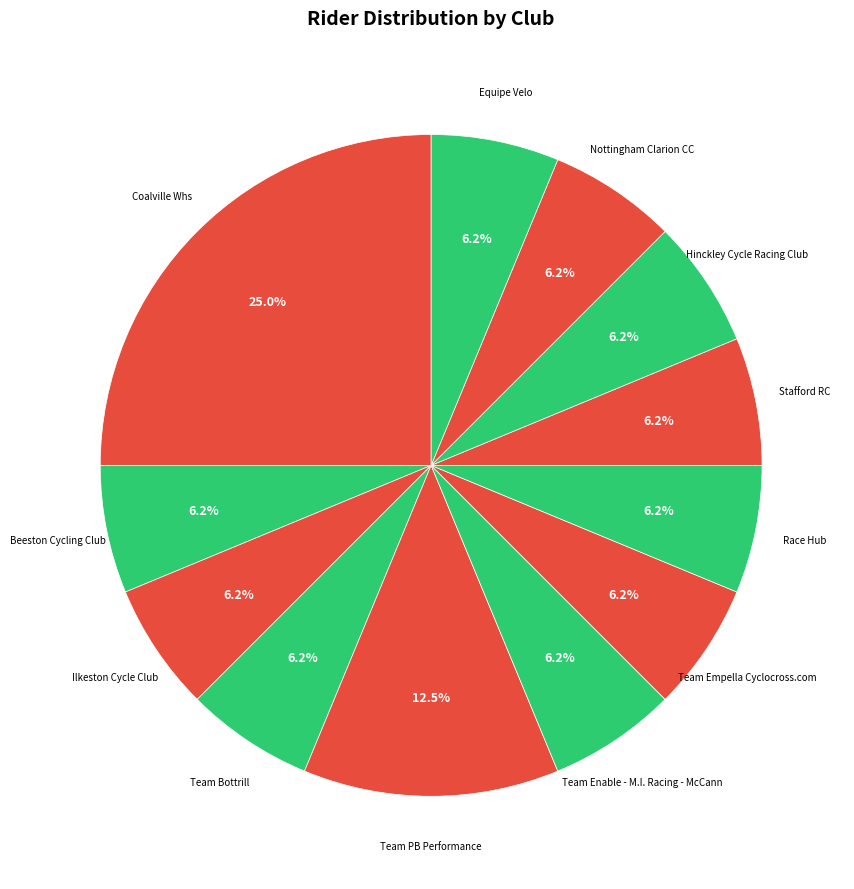

Does any single category account for the majority?

No